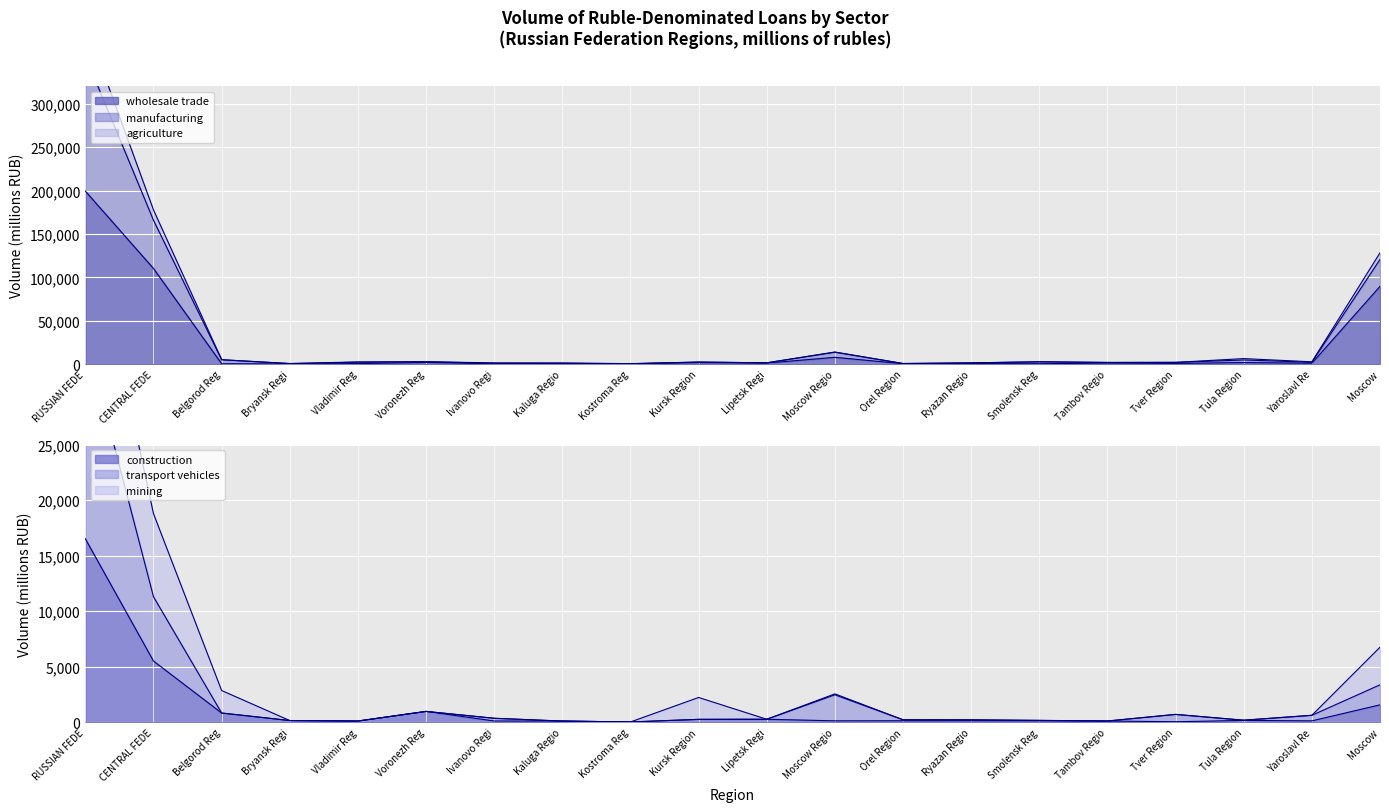

Which series has the widest spread of values?

wholesale trade